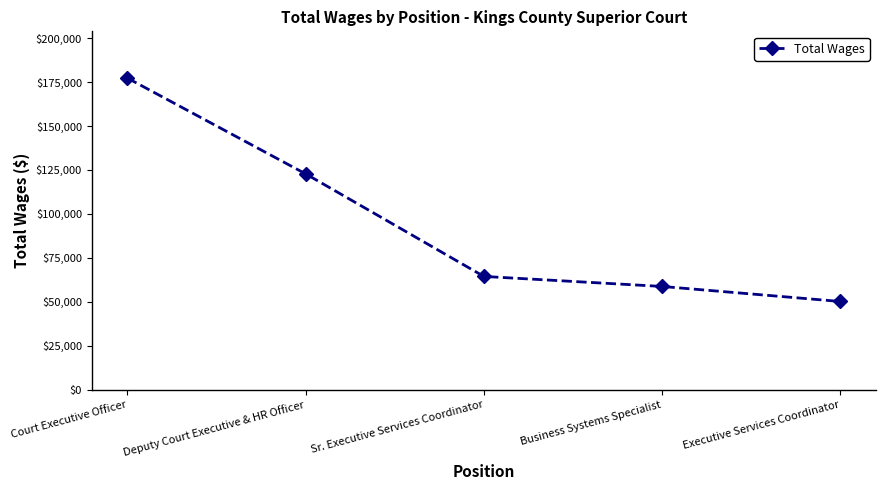

What is the value of the 5th point from the left?

50244